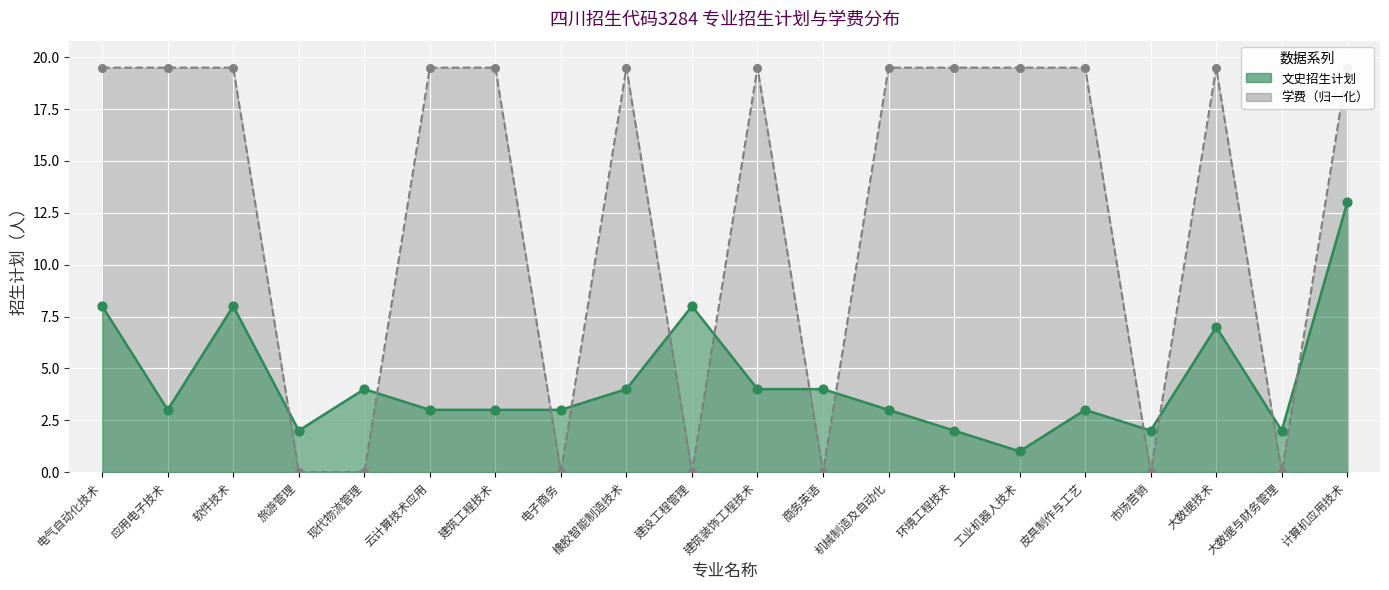

Which series contains the lowest Y value?

学费（元/年）